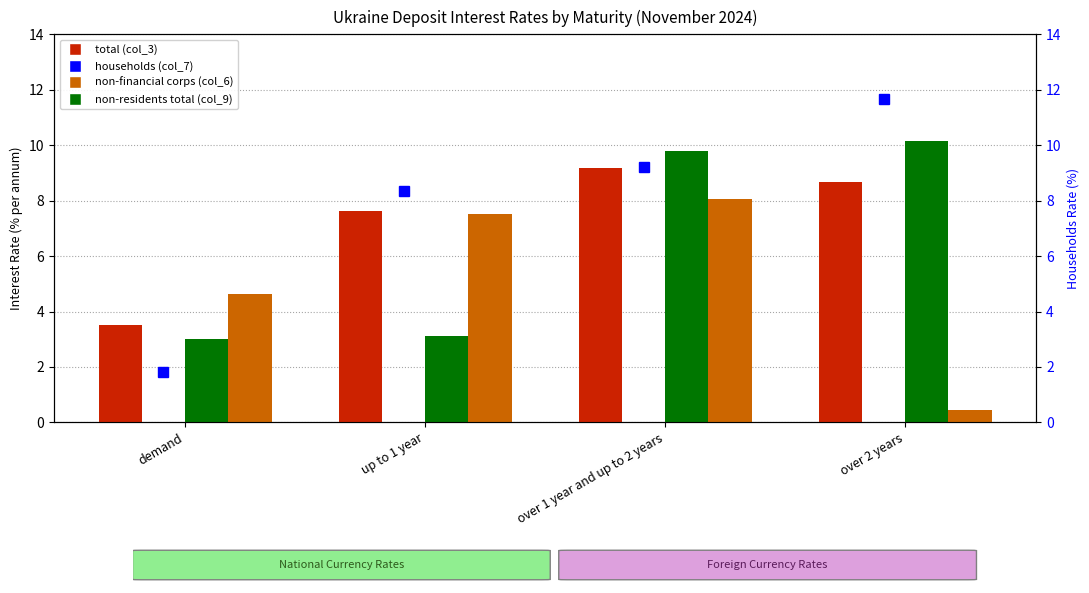

At how many categories does at least one series exceed 0?

4